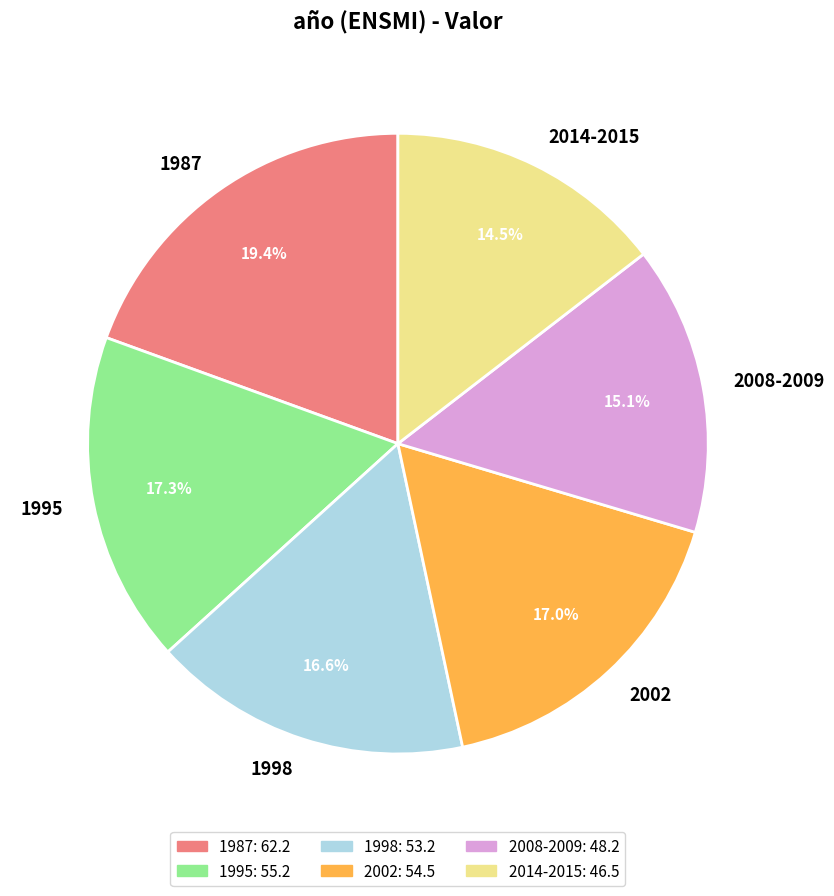

What portion of the pie excludes 1995?

82.7%